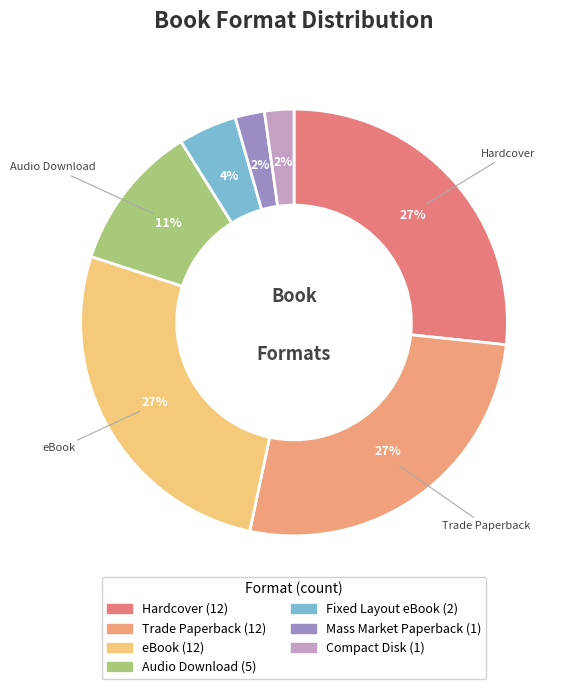

Is Audio Download the majority of the pie?

No